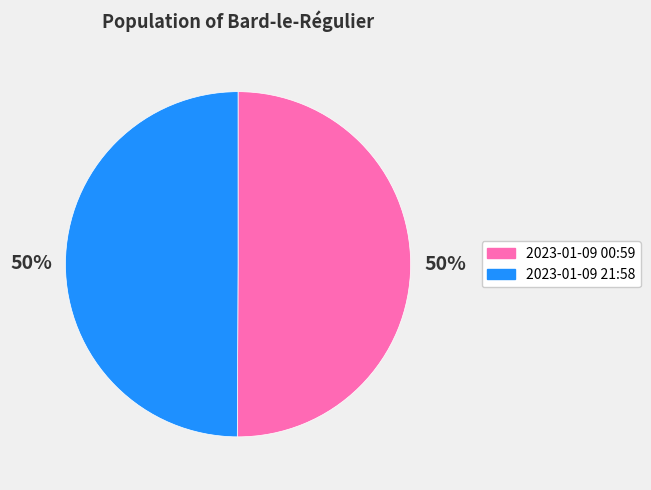

To the nearest percent, what is the average slice percentage?

50%